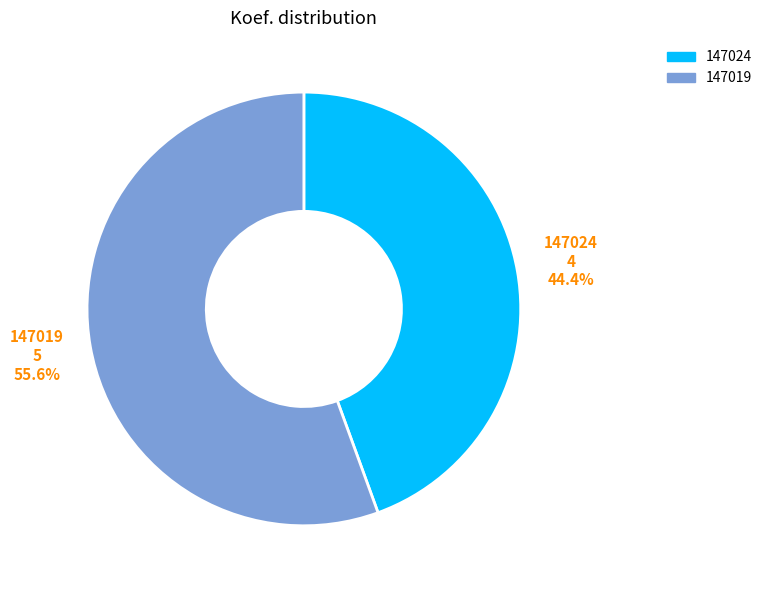

What percentage is the 147024 slice, to the nearest percent?

44%